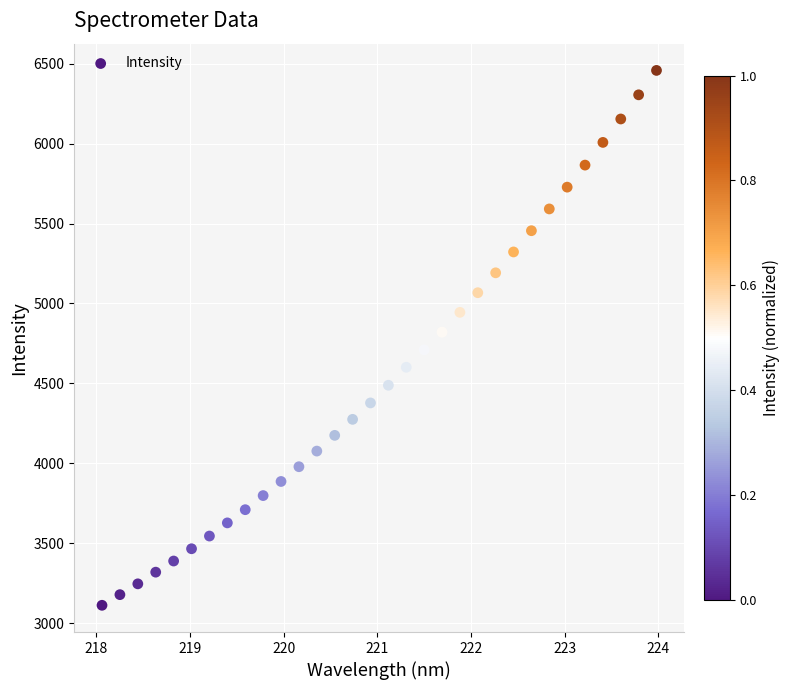

What is the range of X values (max minus min)?

5.9